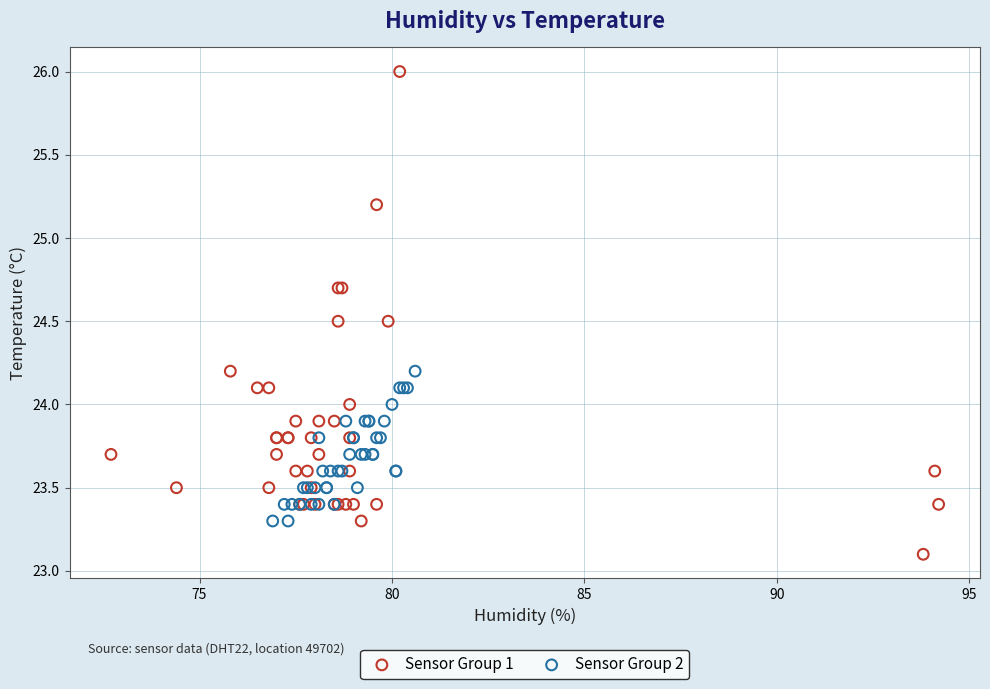

Which series has the largest Y range (max minus min)?

Sensor Group 1